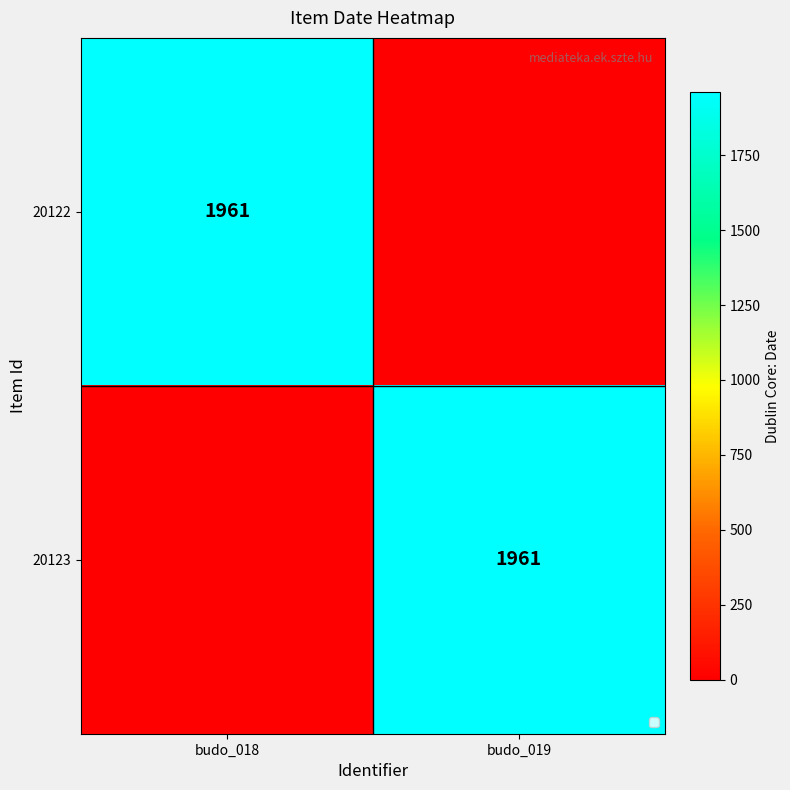

The 20123 series shows 2878 at budo_019. True or false?

False